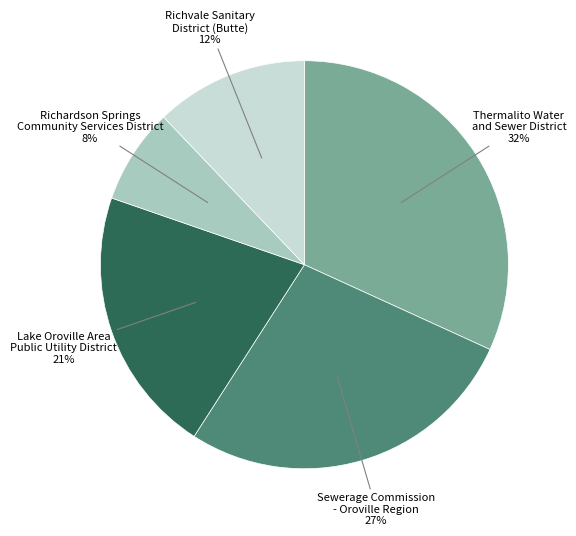

Is there any slice that represents more than half of the pie?

No